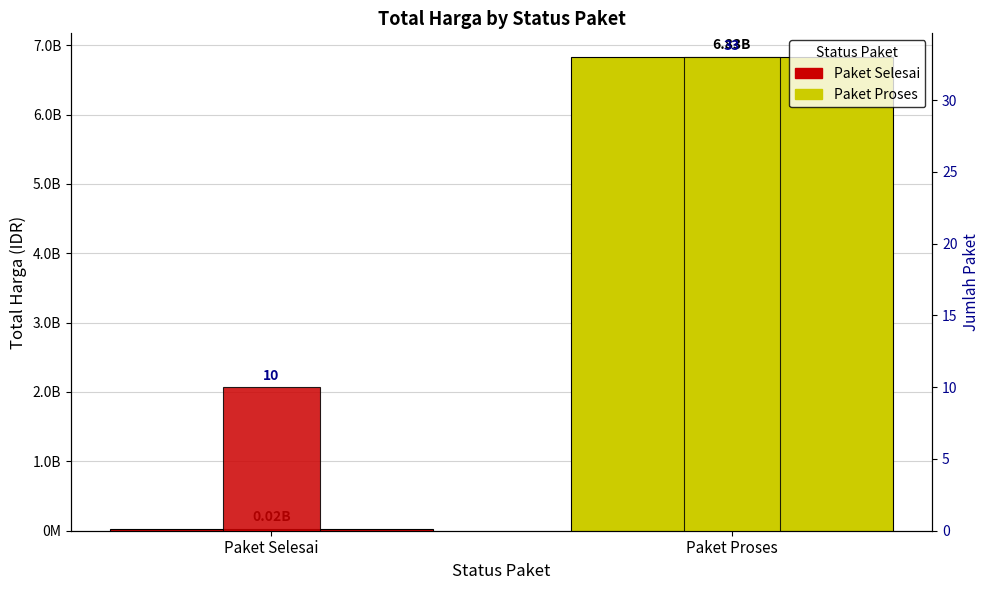

Does the chart contain any negative values?

No